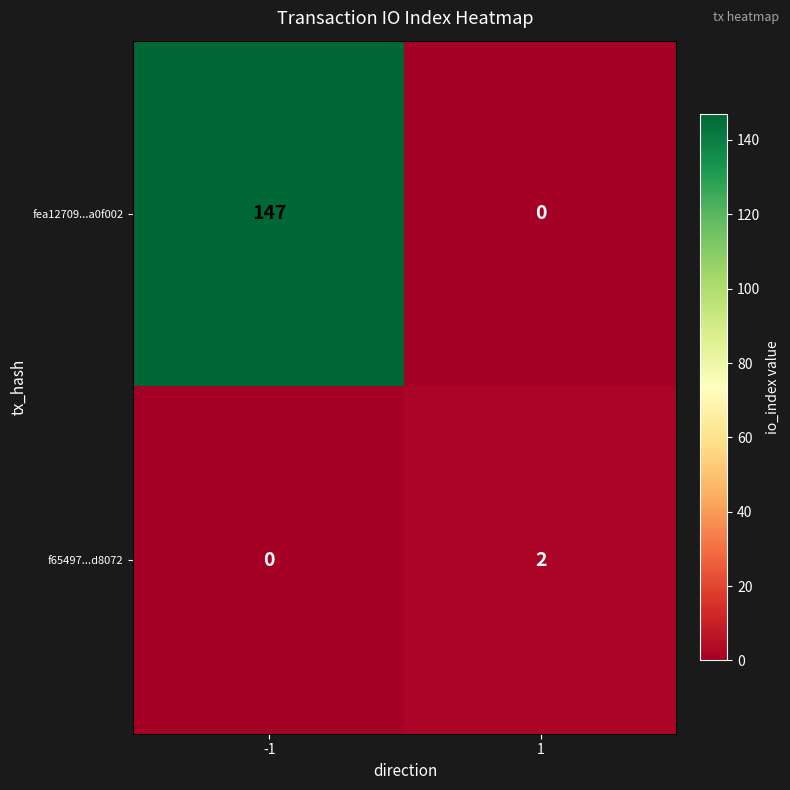

Reading left to right, list all the values displayed in this chart.

fea12709...a0f002: 147	0
f65497...d8072: 0	2